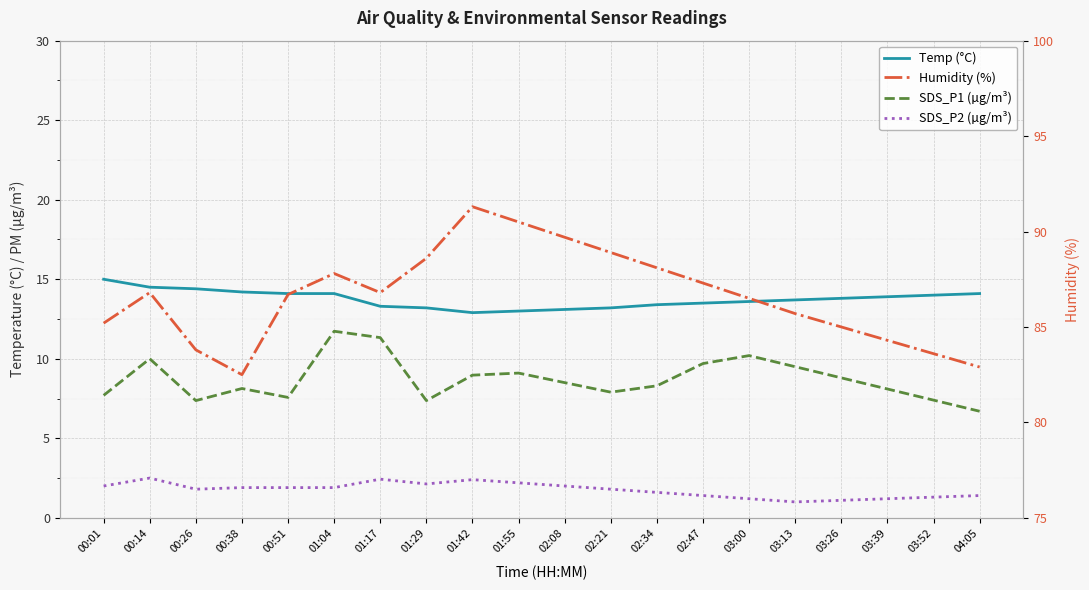

Which label corresponds to the smallest value in the chart?

03:13